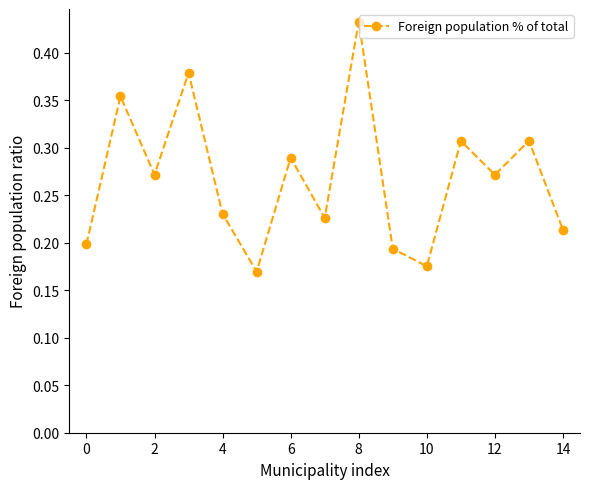

How many values are between 0 and 1?

15